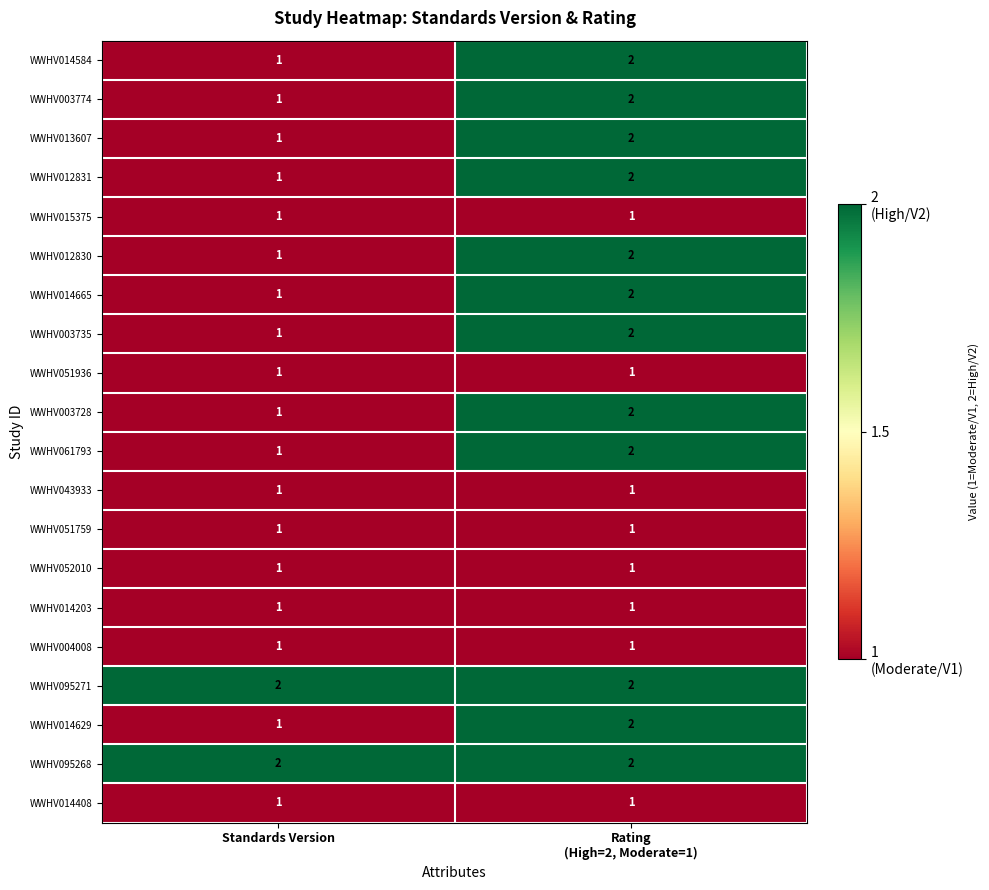

Which category has the lowest value in the WWHV012830 series?

Standards Version